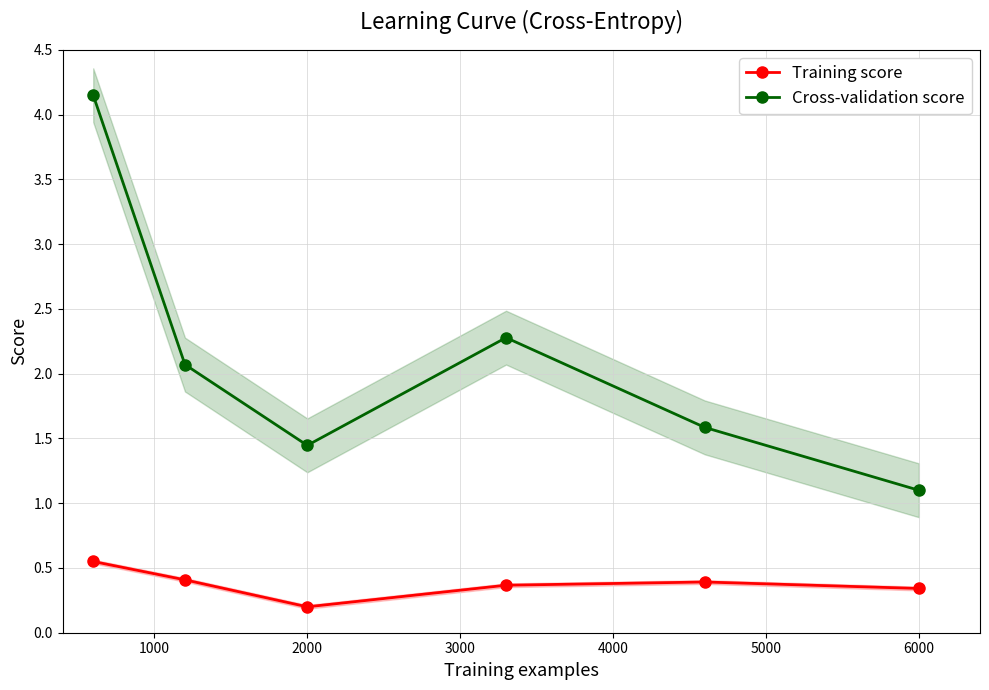

Reading left to right, list all the values displayed in this chart.

Training score: 0.6	0.4	0.2	0.4	0.4	0.3
Cross-validation score: 4.2	2.1	1.4	2.3	1.6	1.1